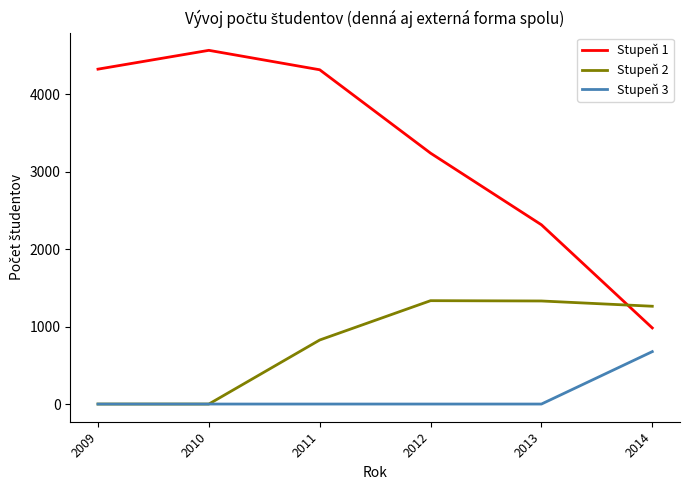

What is the maximum value shown in the chart?

4568